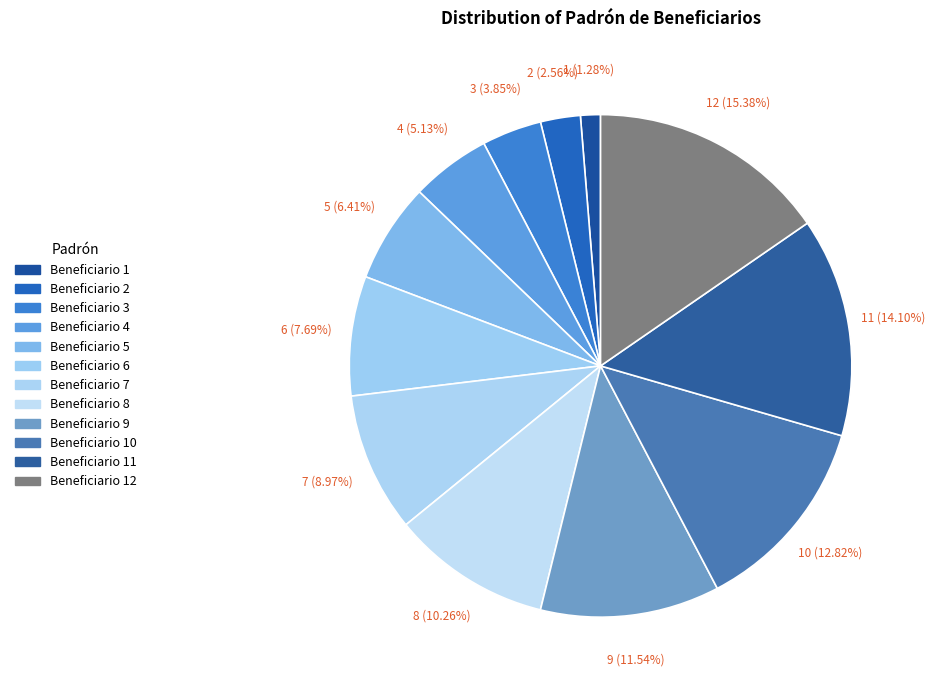

What percentage do Beneficiario 2 and Beneficiario 9 together represent?

14.1%